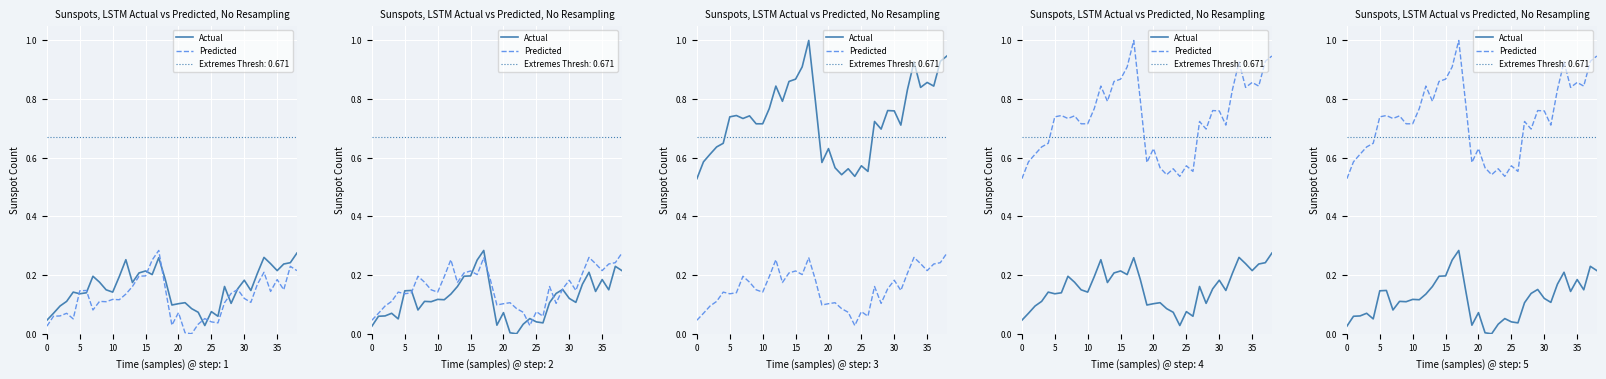

Which series has the largest total across all categories?

Predicted